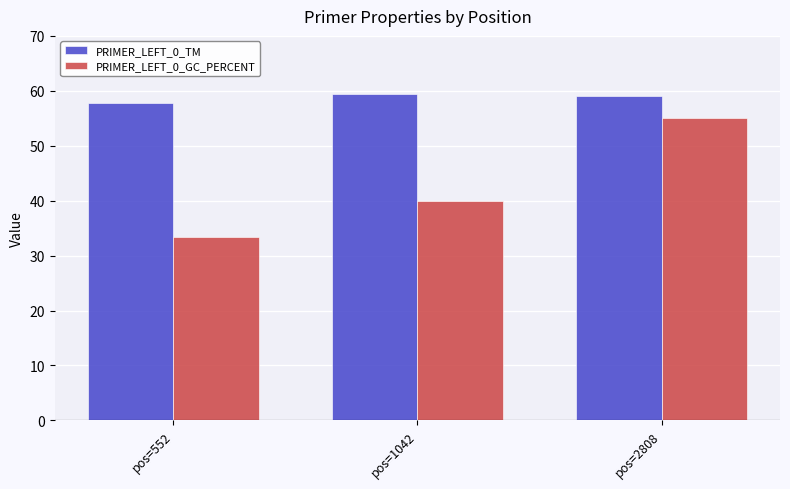

What is the difference between the highest and lowest values at pos=2808?

4.1